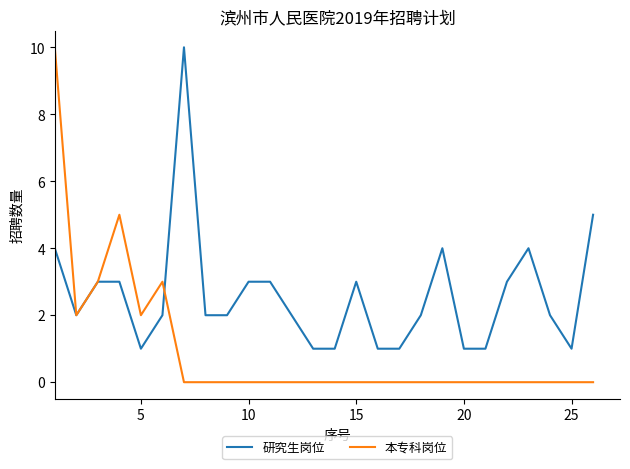

What is the maximum value shown in the chart?

10